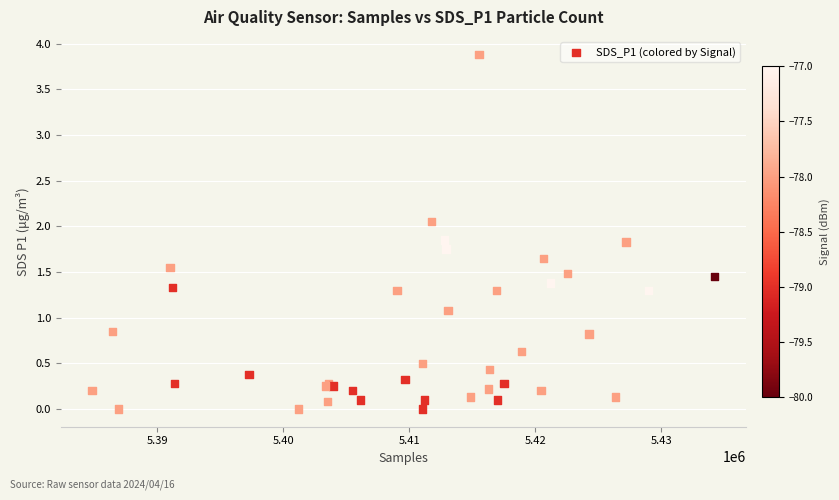

What Y value in the scatter plot is closest to 1?

1.1